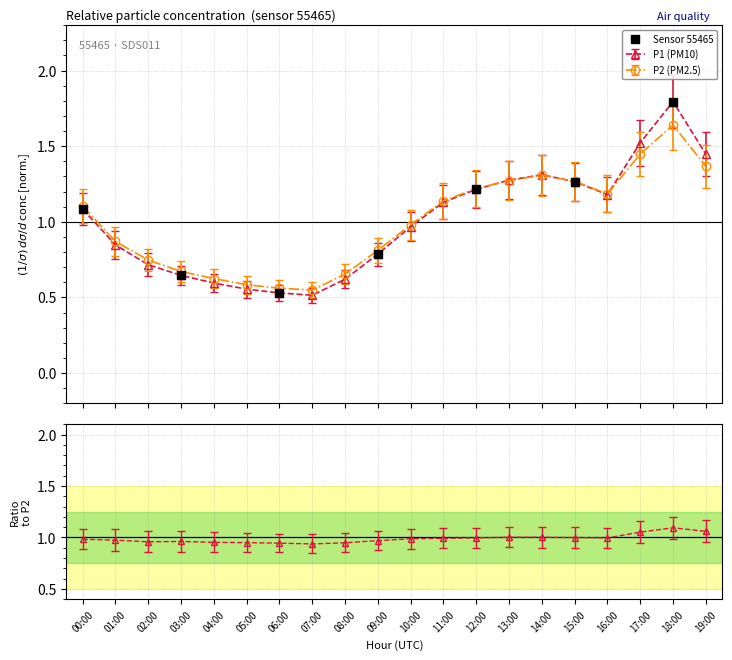

Is this an area chart (filled region under the line)?

No